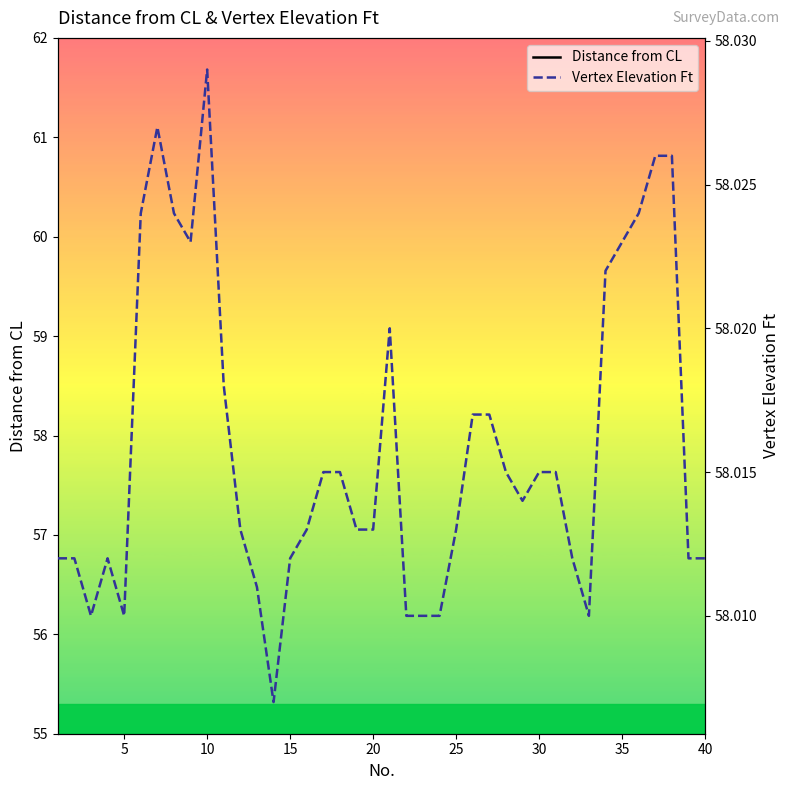

True or false: Distance from CL has a value of 29.9 at 5.

True